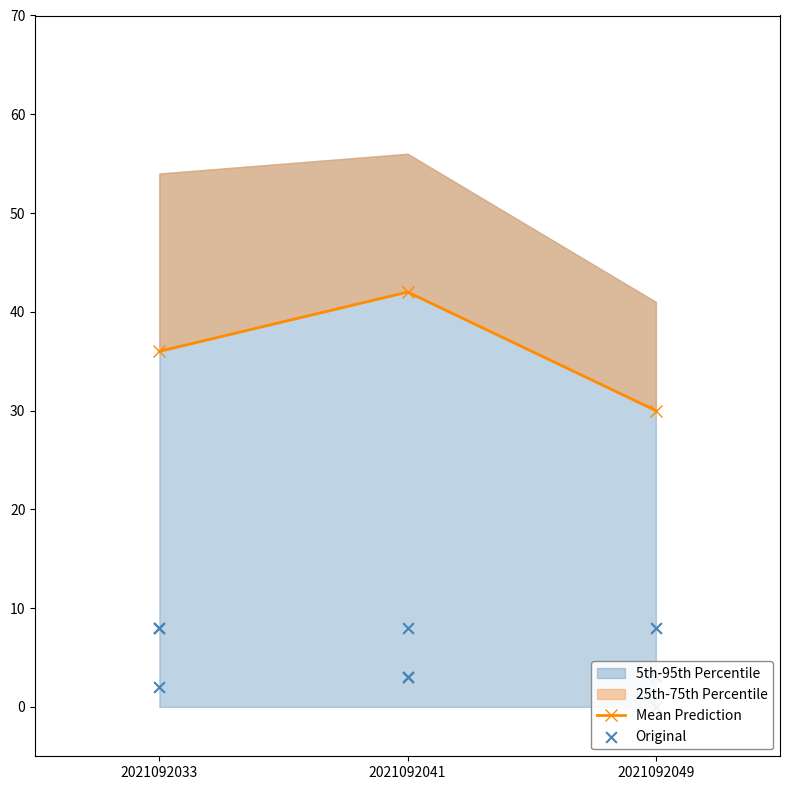

At which category is the sum across all series the highest?

2021092041